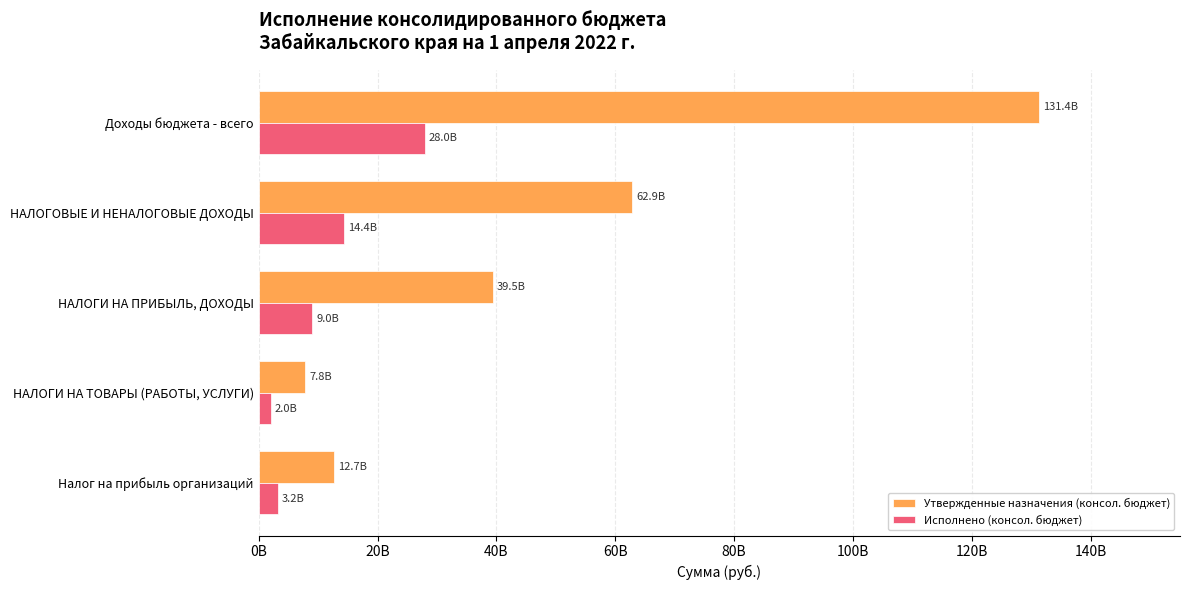

Which series has the largest total across all categories?

Утвержденные назначения (консол. бюджет)